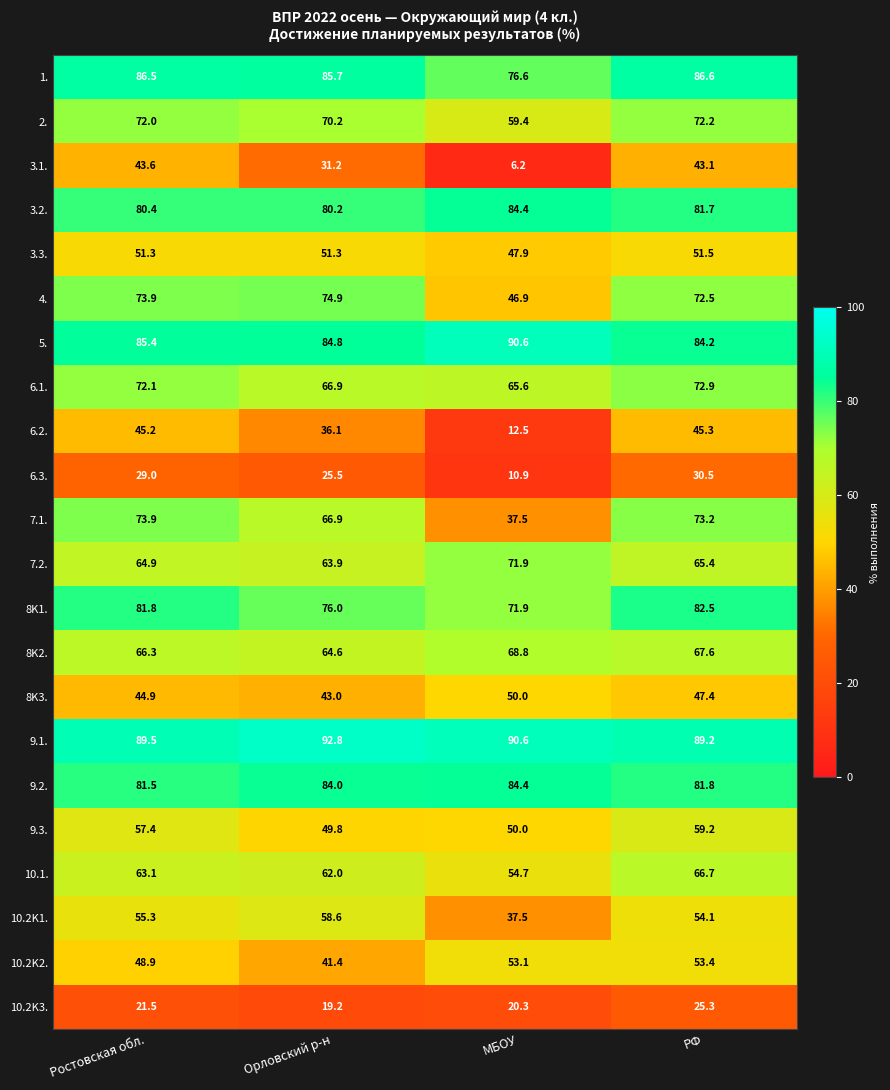

The 9.2. series shows 138.4 at РФ. True or false?

False